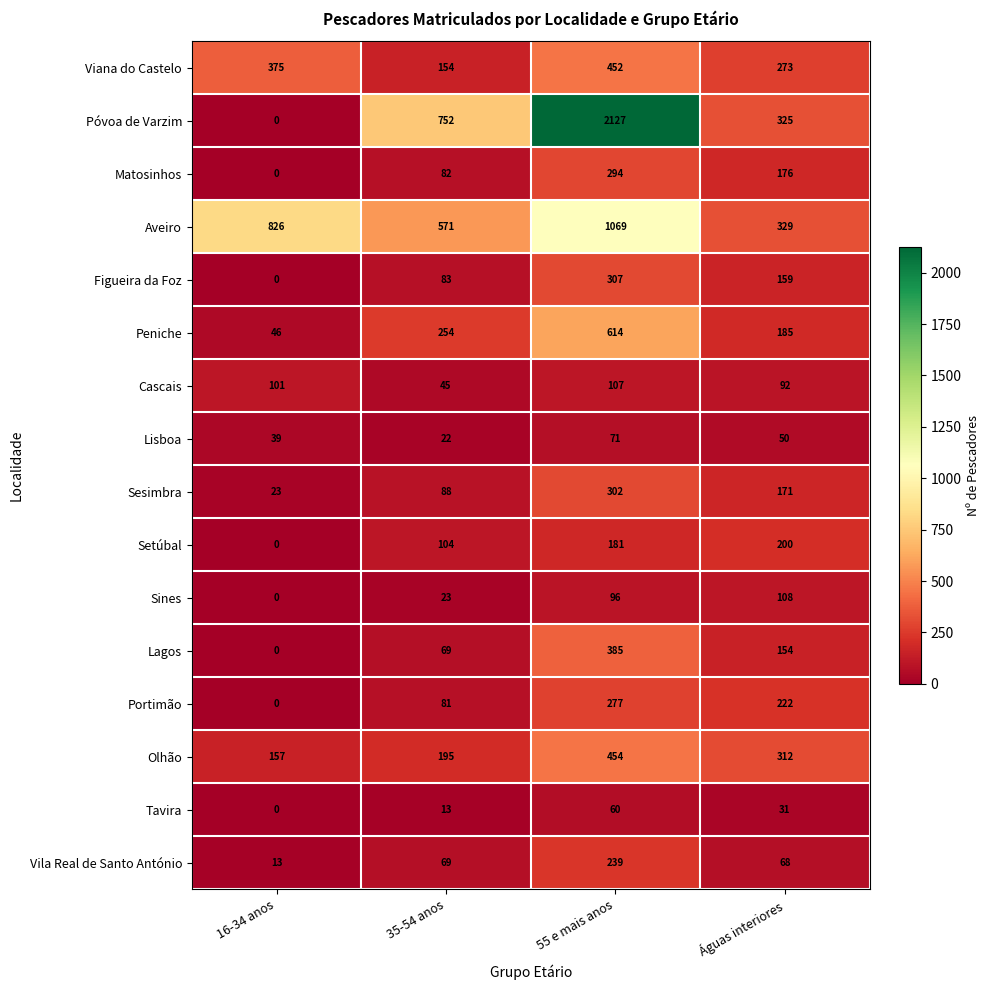

What is the average value of the Lisboa series?

46